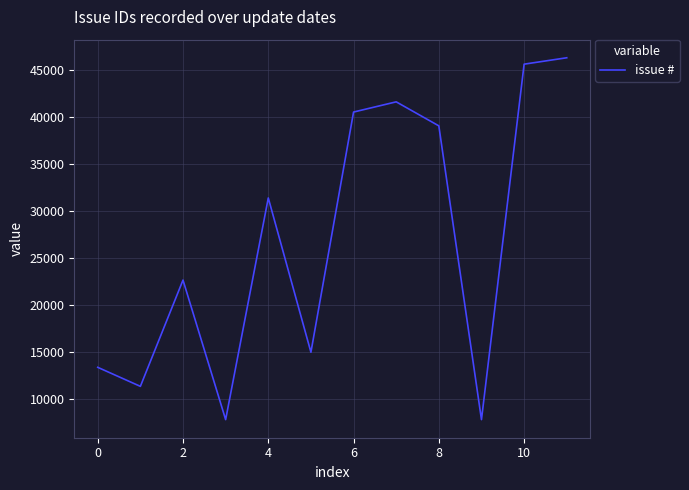

What is the maximum value shown in the chart?

46341